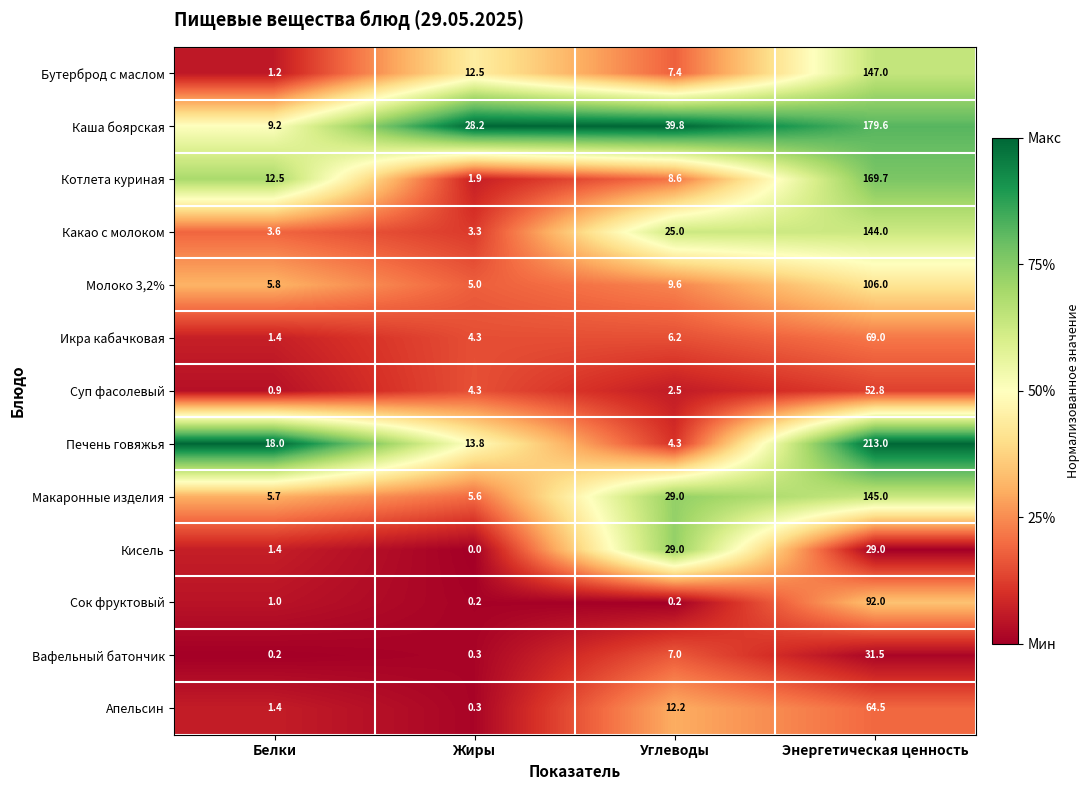

Which series has the largest total across all categories?

Каша боярская